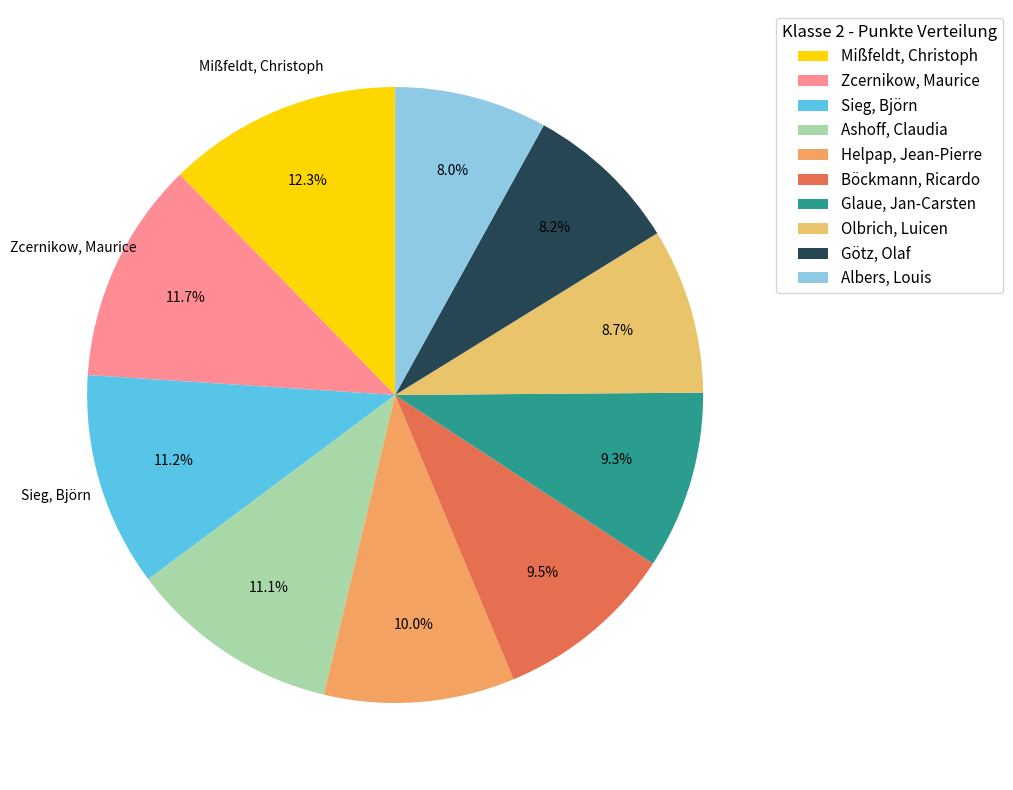

Does Ashoff, Claudia account for over 50% of the chart?

No